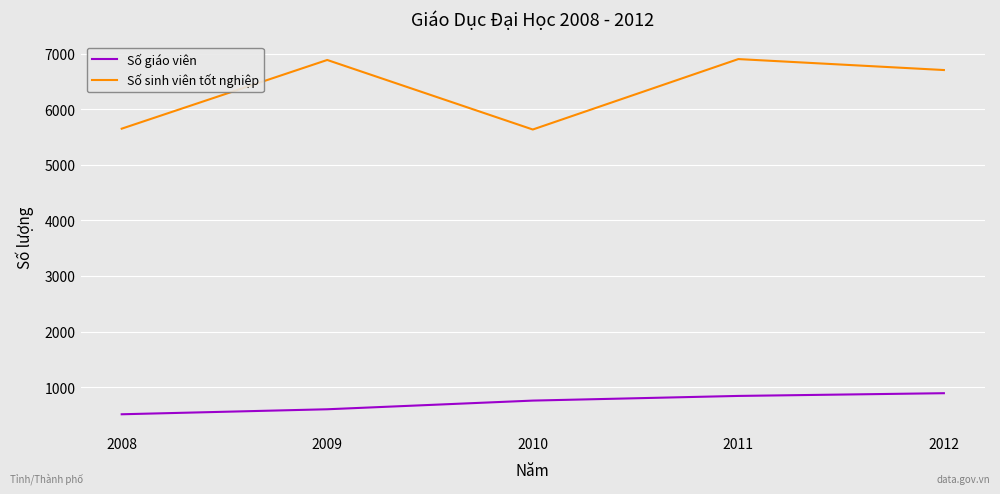

What is the approximate value of Số giáo viên at 2008, to the nearest 5?

510